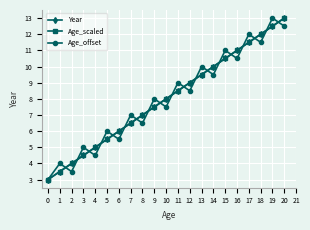

Does the chart have visible grid lines?

Yes